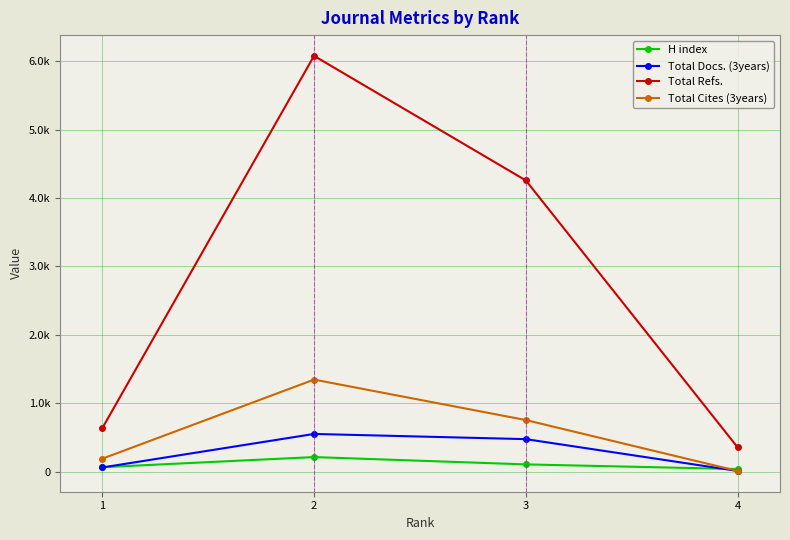

True or false: Total Cites (3years) and Total Docs. (3years) cross at least once.

False